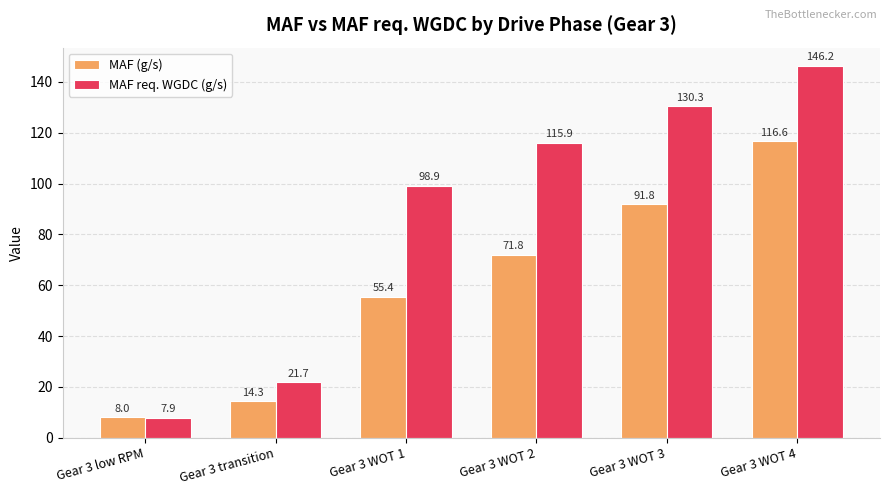

What is the sum of all MAF req. WGDC (g/s) values?

521.0